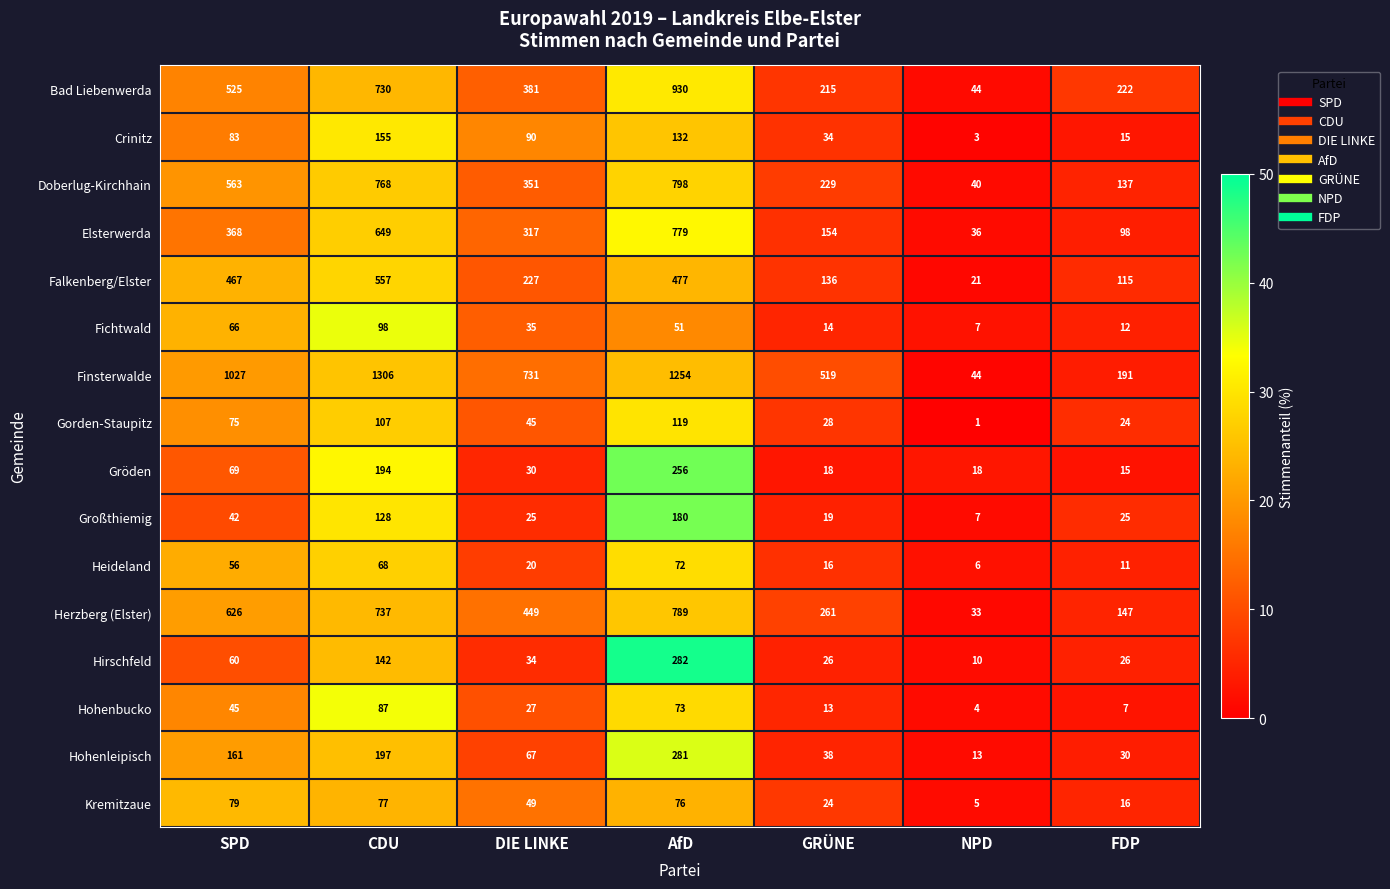

Count the number of categories in the chart.

7